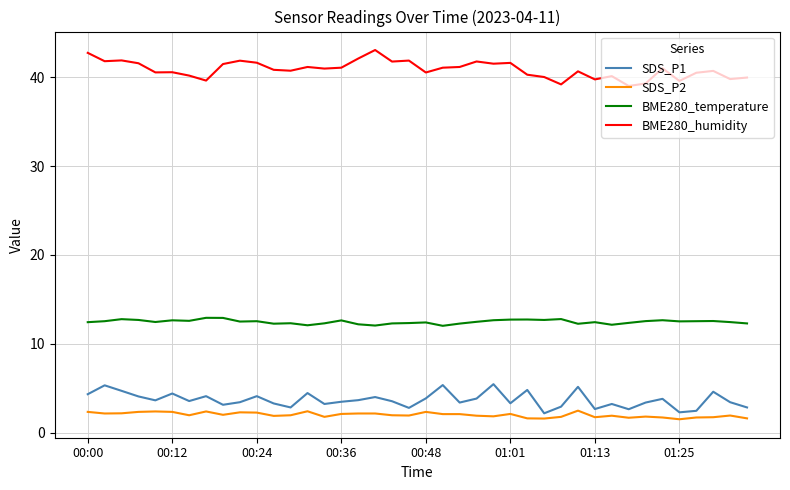

What is the smallest value displayed?

1.5